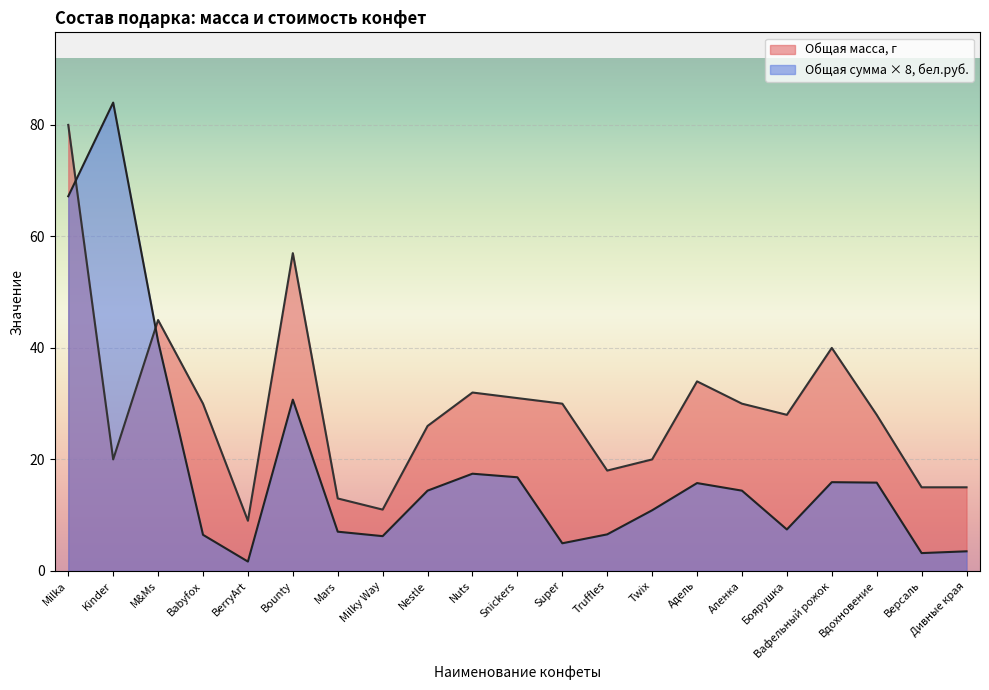

How many lines are shown in the chart?

2